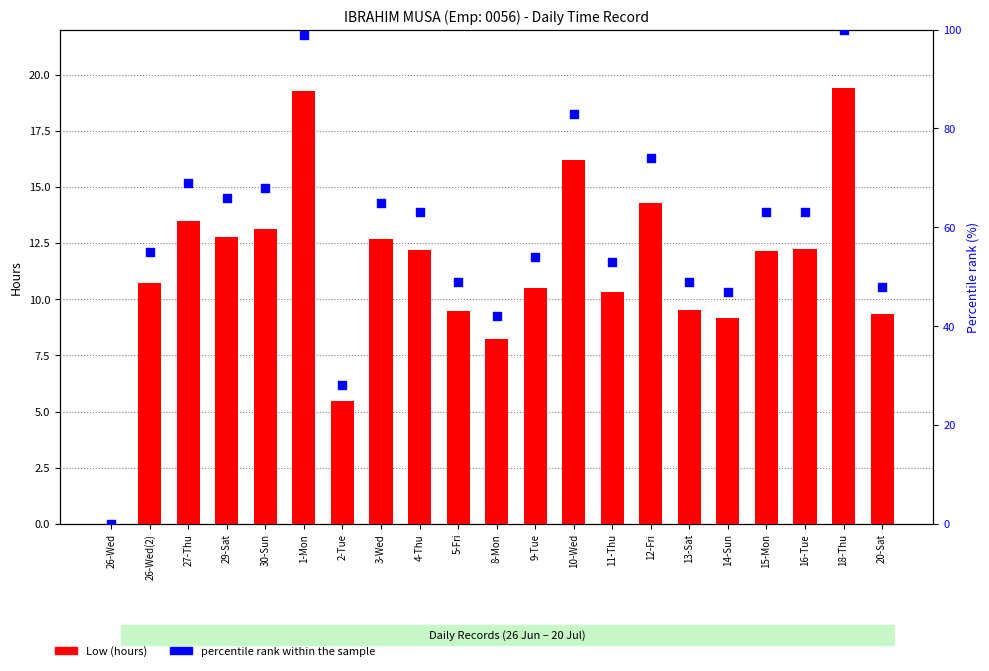

Which series has the largest total across all categories?

percentile rank within the sample